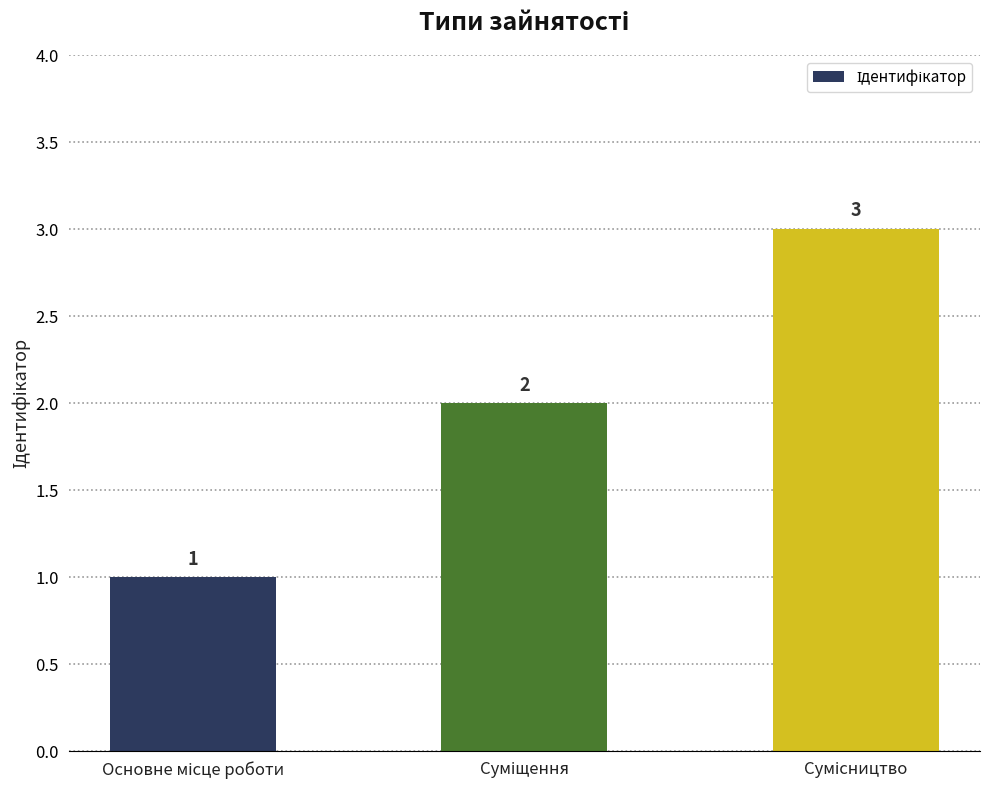

What is the minimum value shown in the chart?

1